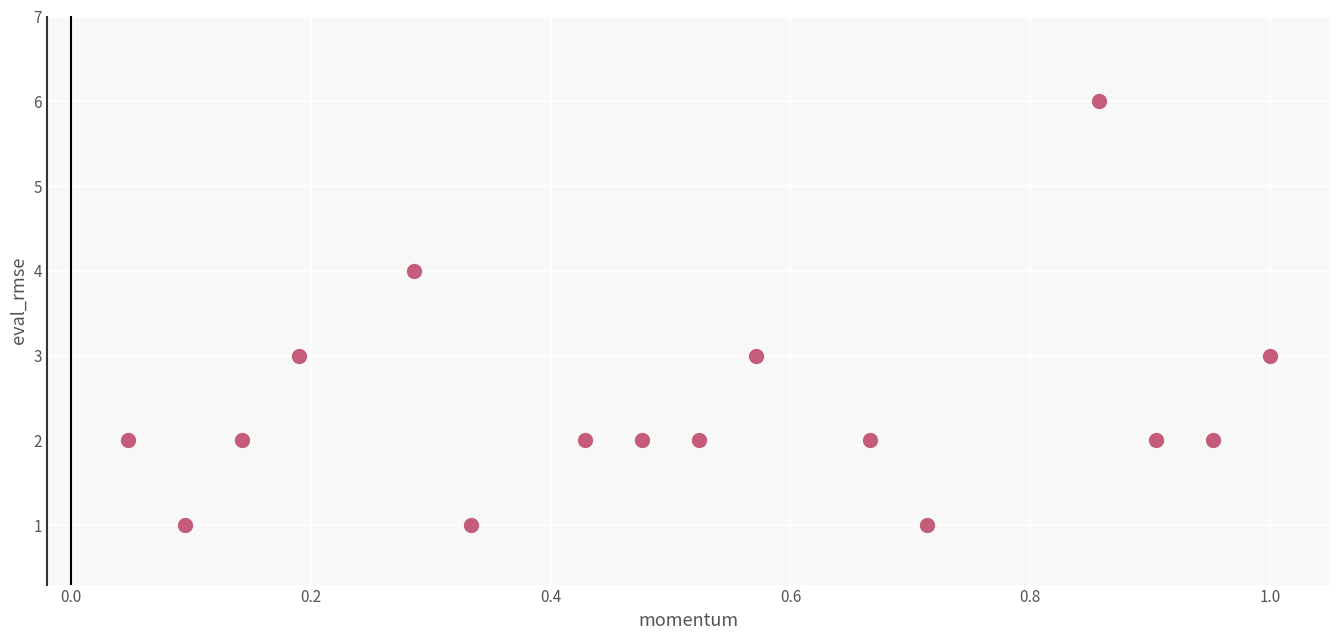

How many data points are displayed?

16